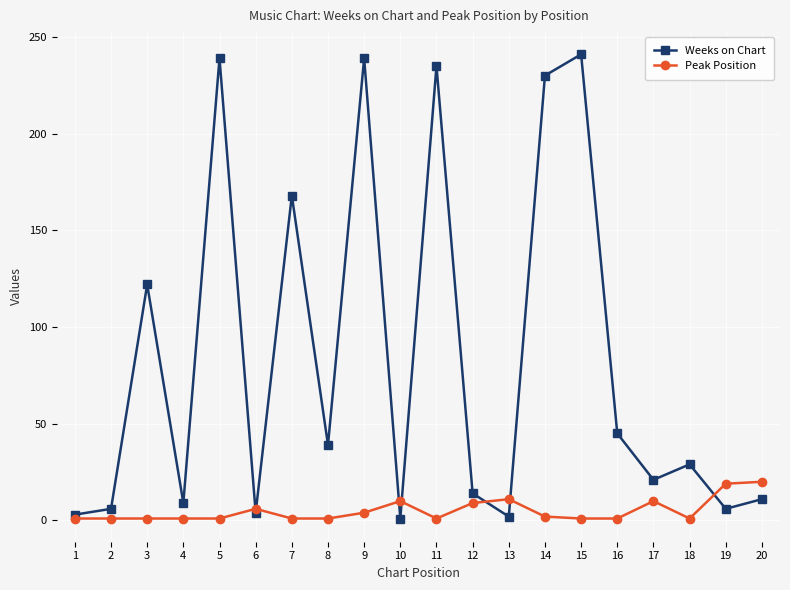

The Peak Position series shows 2 at 14. True or false?

True